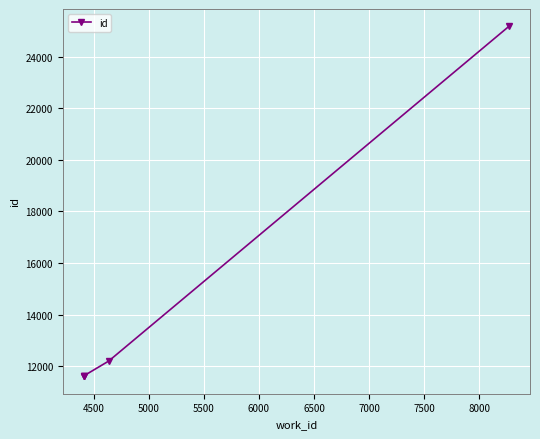

Does the chart display data point markers on the line(s)?

Yes